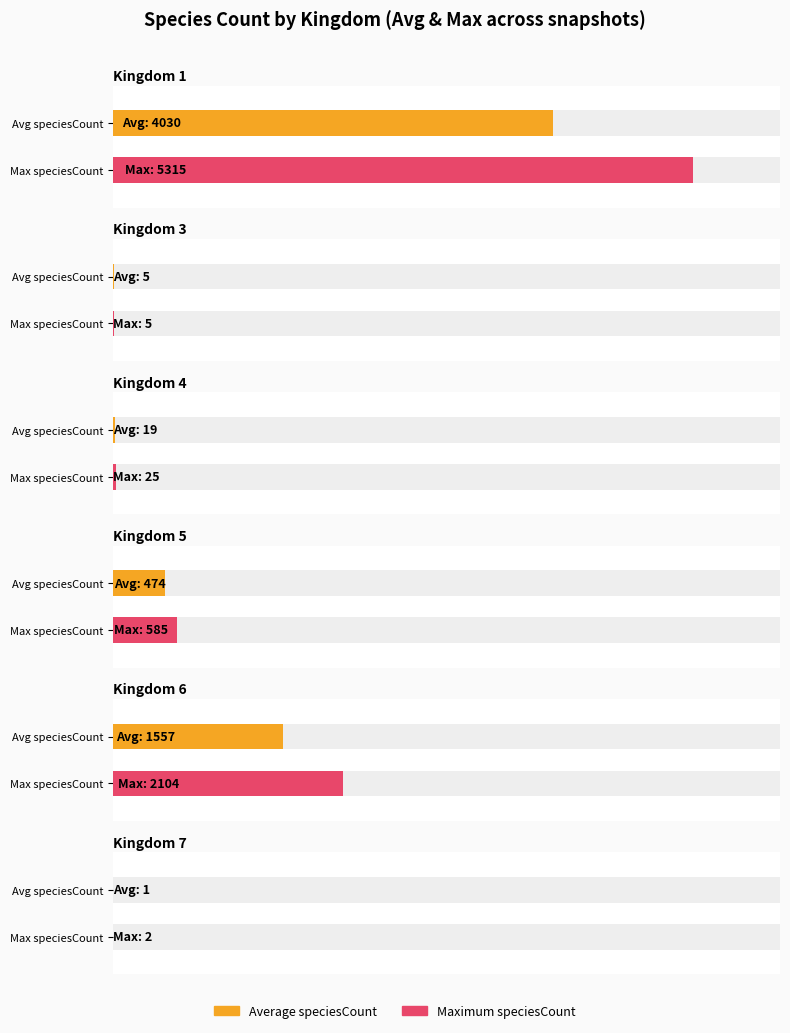

What is the average value of the 3 series?

293